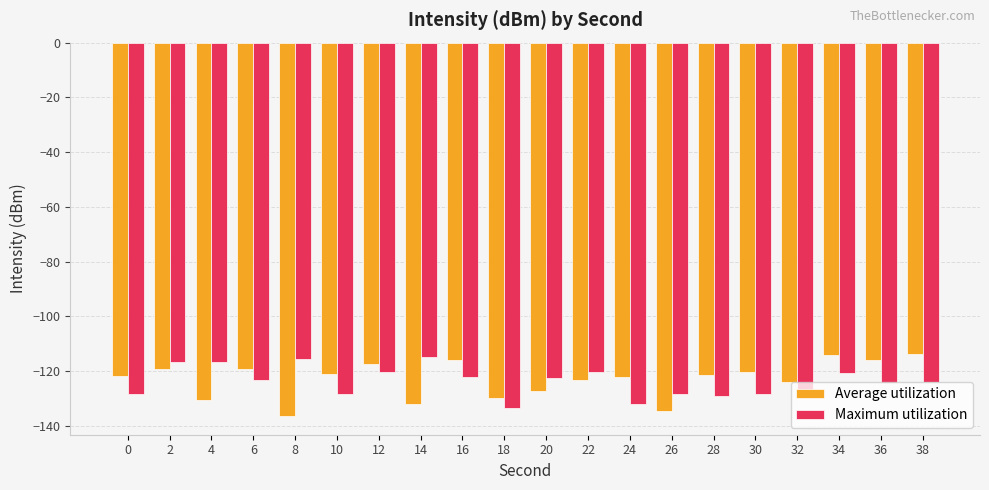

What is the total value across all series at 8?

-252.2